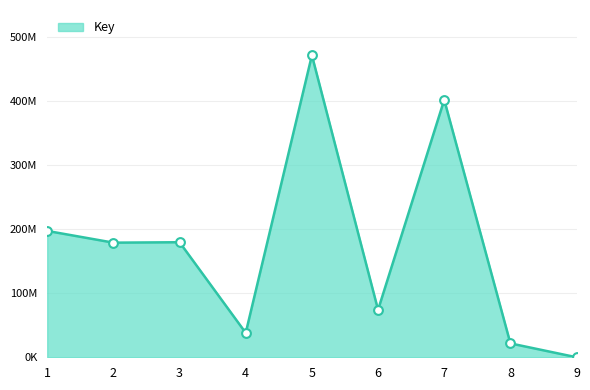

Does the chart have visible grid lines?

Yes